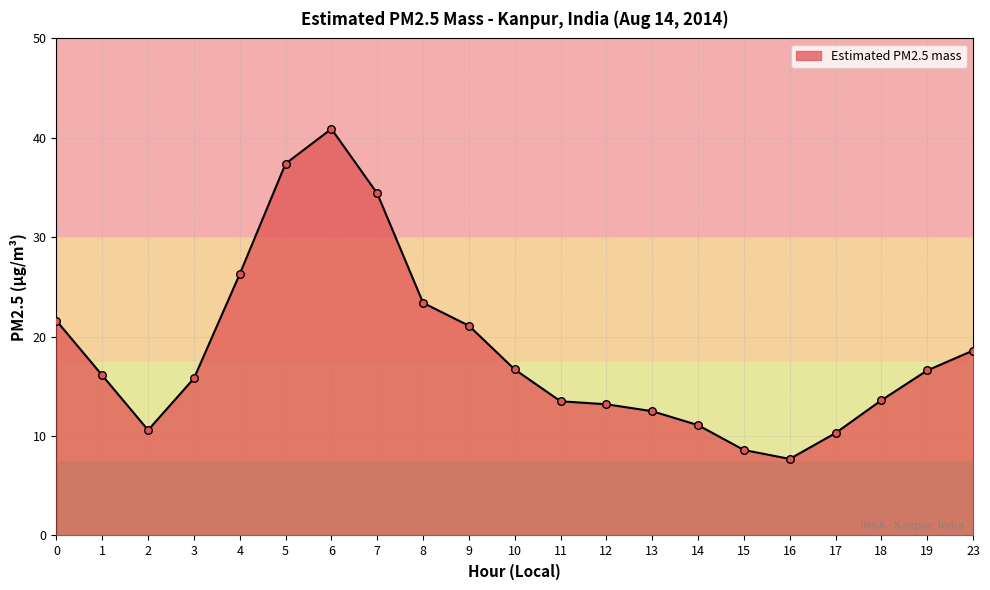

Between 9 and 5, which is larger?

5